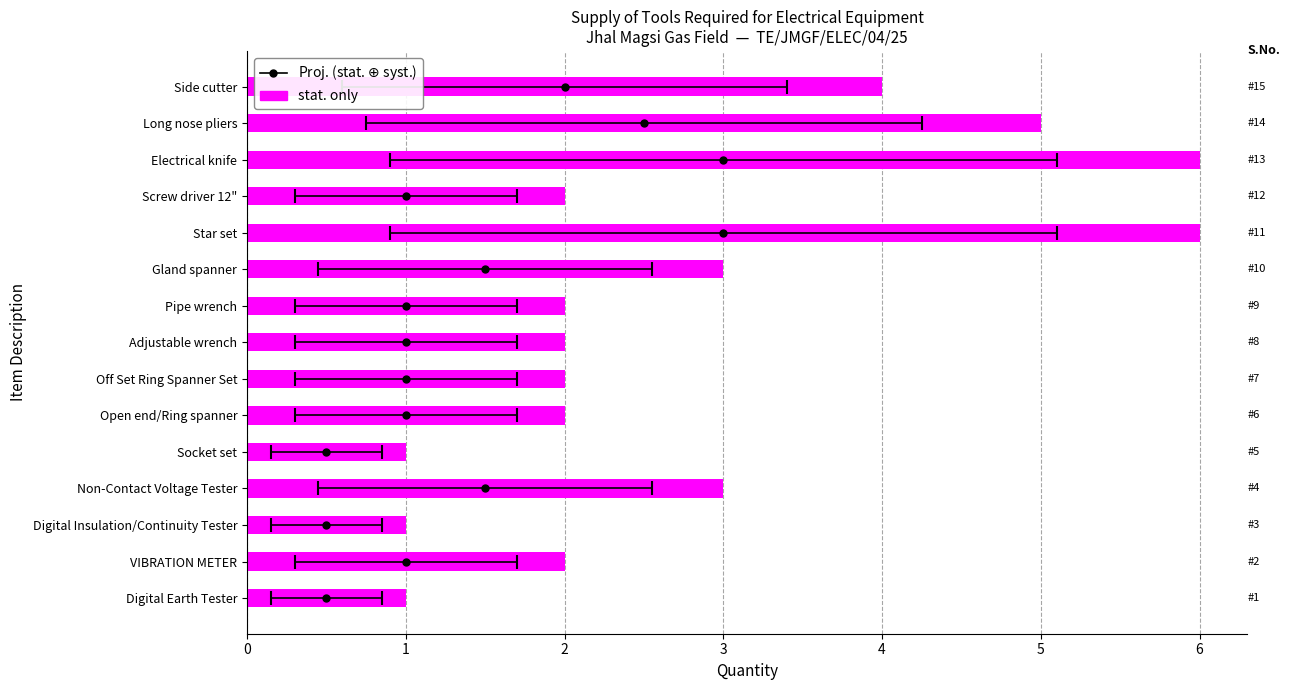

Are the bars grouped side by side (vs. stacked)?

No